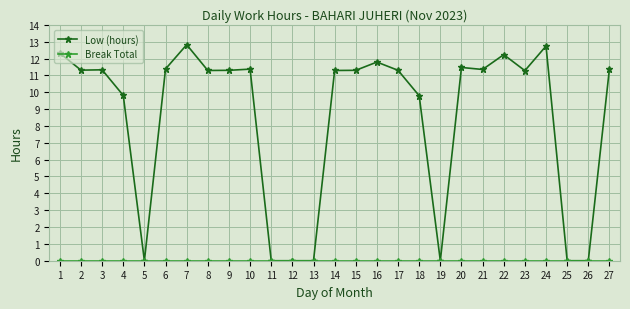

Which series has the widest spread of values?

Low (hours)